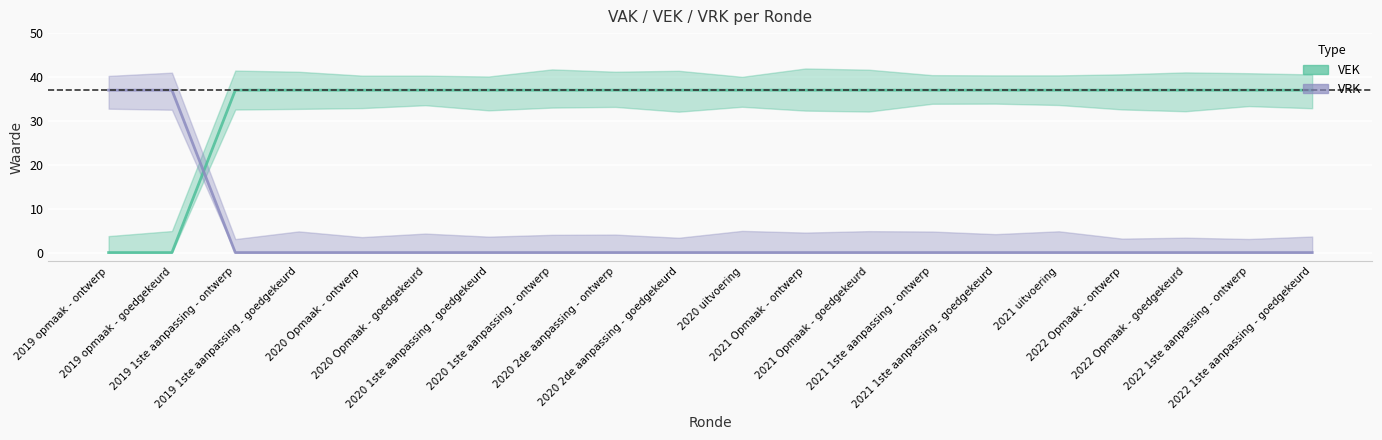

Between which two adjacent categories do VEK and VRK first intersect?

2019 opmaak - goedgekeurd and 2019 1ste aanpassing - ontwerp